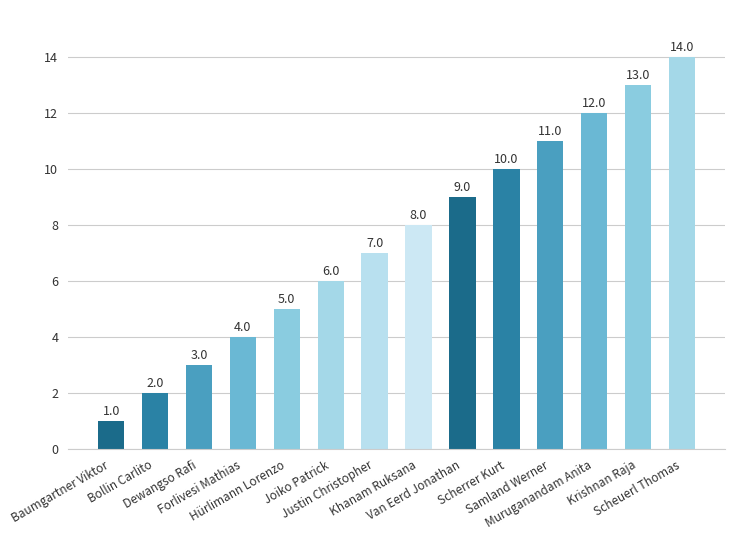

What is the difference between the maximum and minimum values?

13